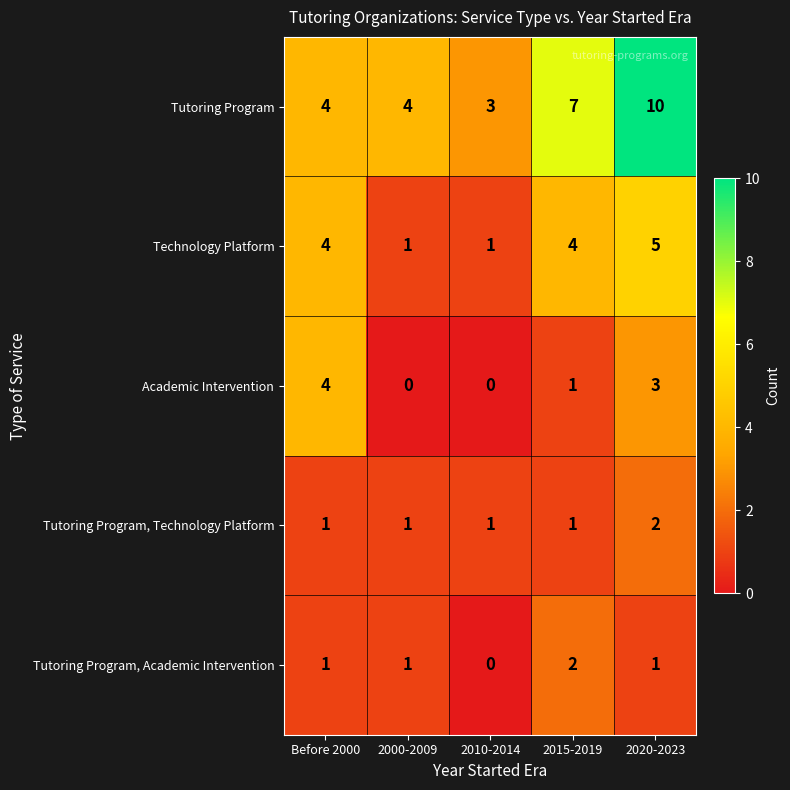

Is it true that Tutoring Program equals 7 at 2015-2019?

True